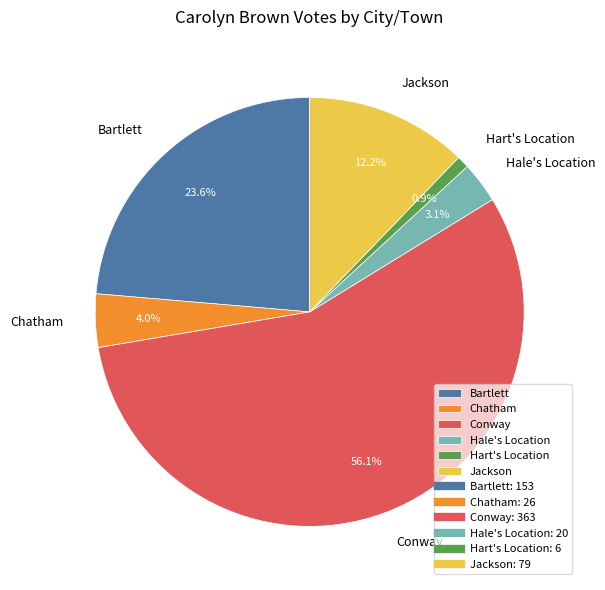

How much of the chart is everything except Jackson?

87.8%